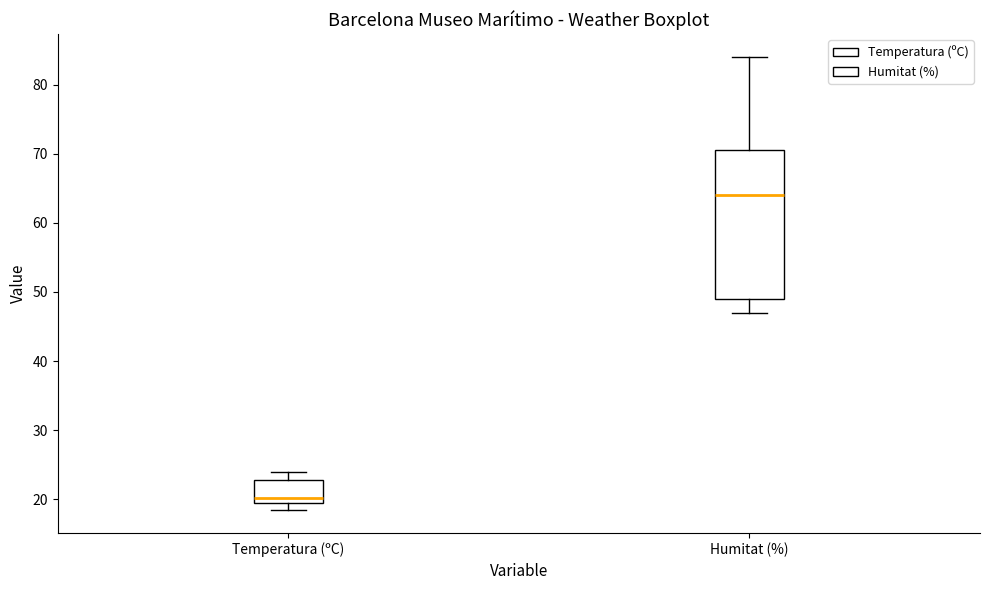

Reading left to right, transcribe this box plot: for each box, give where its median line is, the range the box spans, and where its two whiskers end, as read against the y-axis. The values are not printed on the chart, so give them approximately, as read against the axis.

Temperatura (ºC): median 20 (just above the box's lower edge), box 20 to 23, whiskers 18 to 24
Humitat (%): median 64, box 49 to 71, whiskers 47 to 84